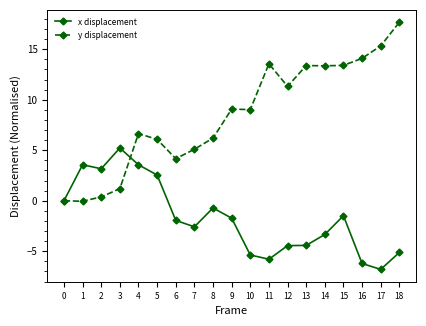

True or false: y displacement has more than 1 points higher than both neighbors.

True